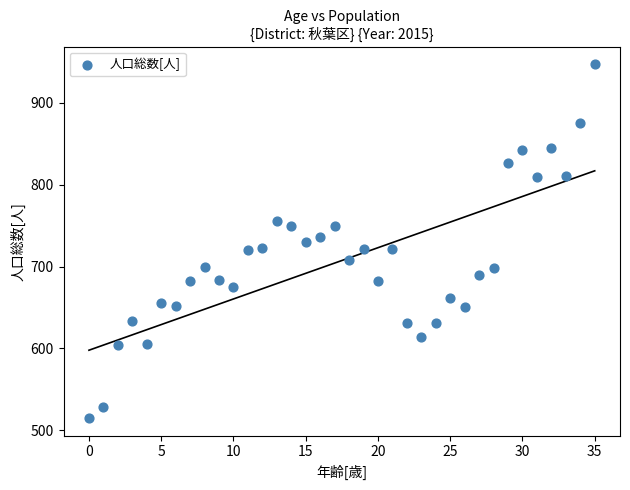

What is the range of Y values (max minus min)?

432